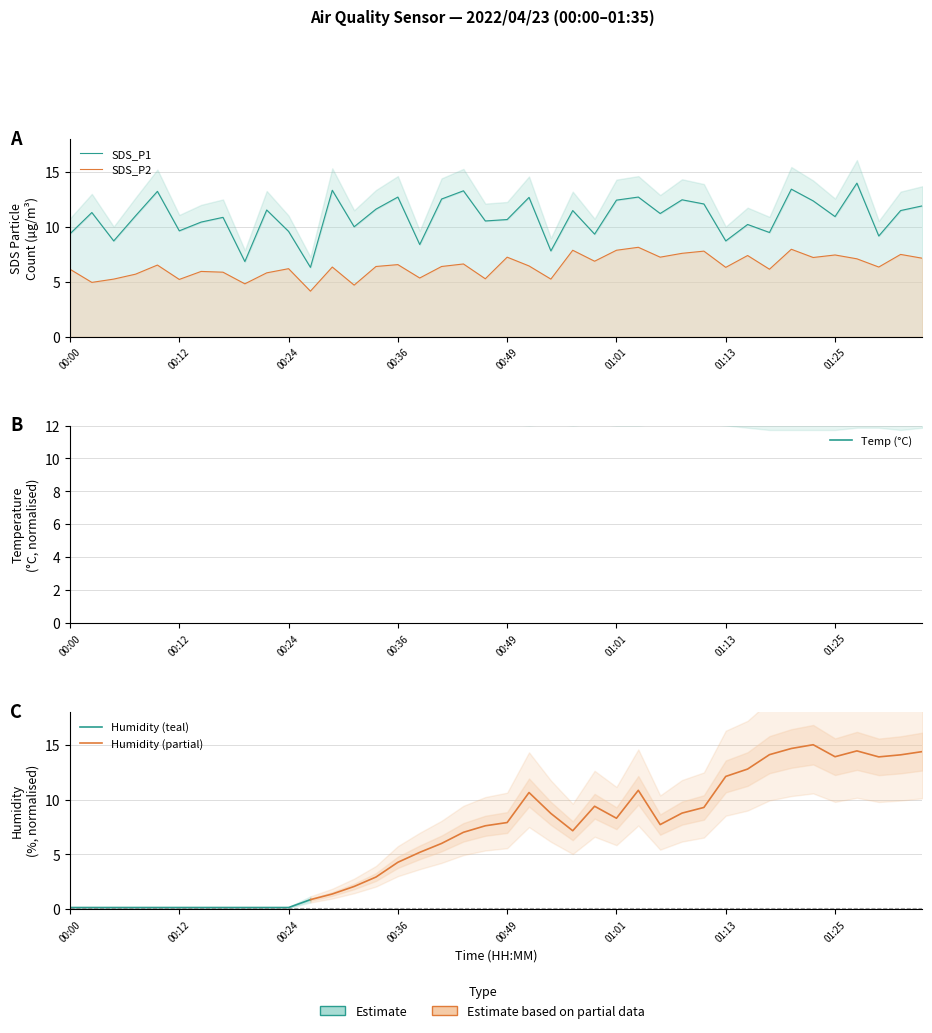

Between 18 and 27, which is larger?

18